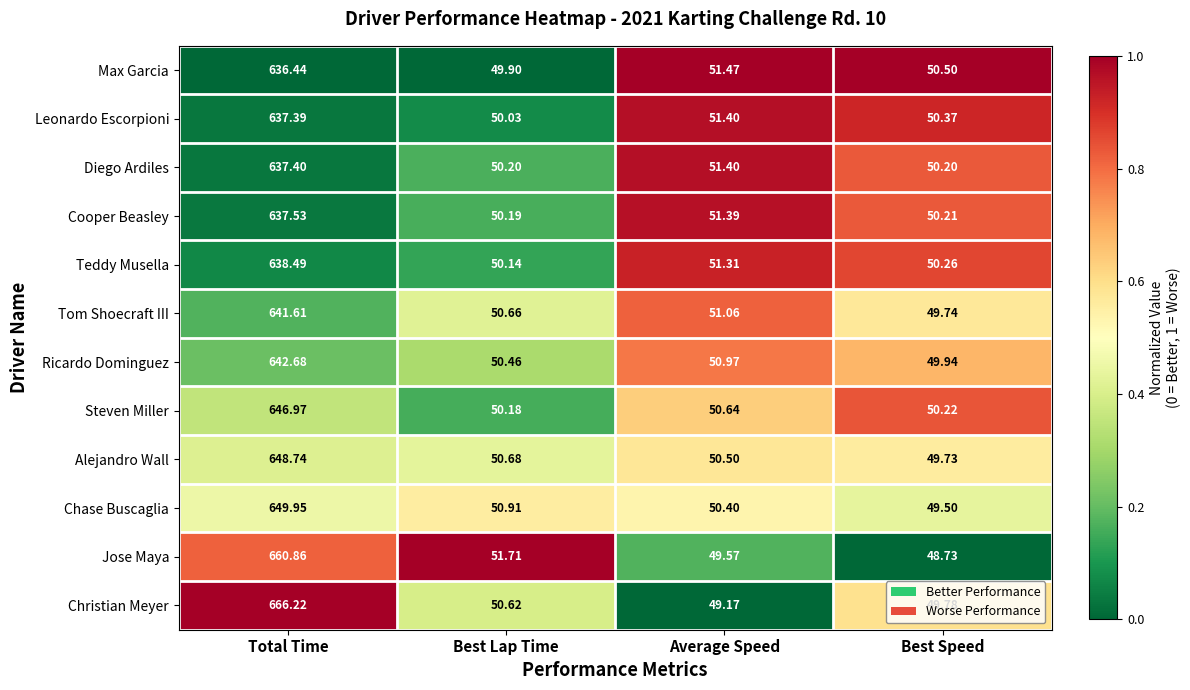

Where is Steven Miller nearest to the value 348?

Average Speed